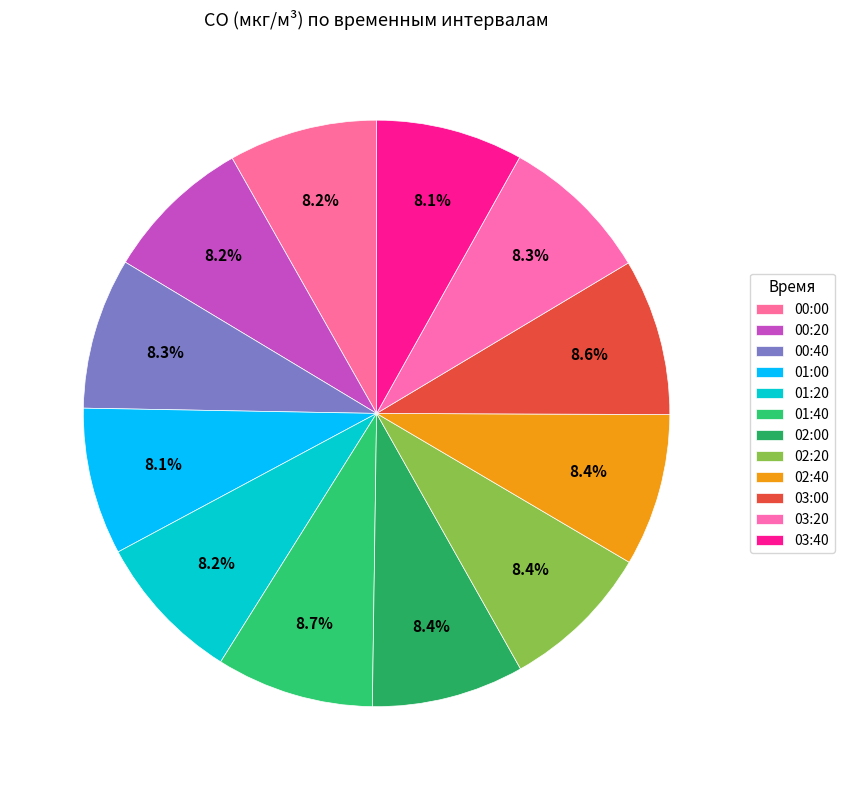

Which category has the biggest portion of the pie?

01:40